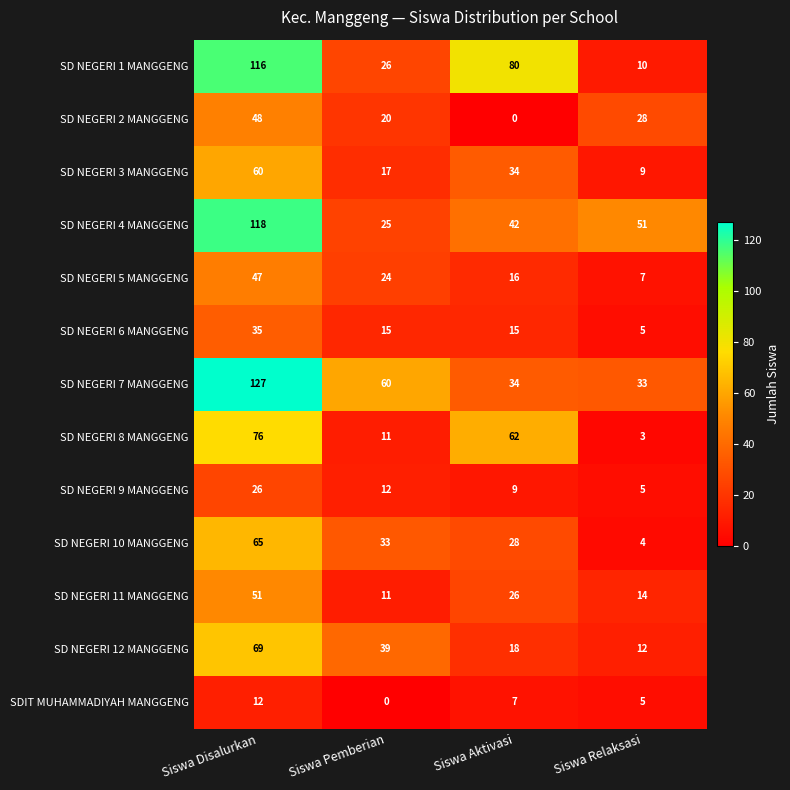

What is the difference between the highest and lowest values at Siswa Disalurkan?

115